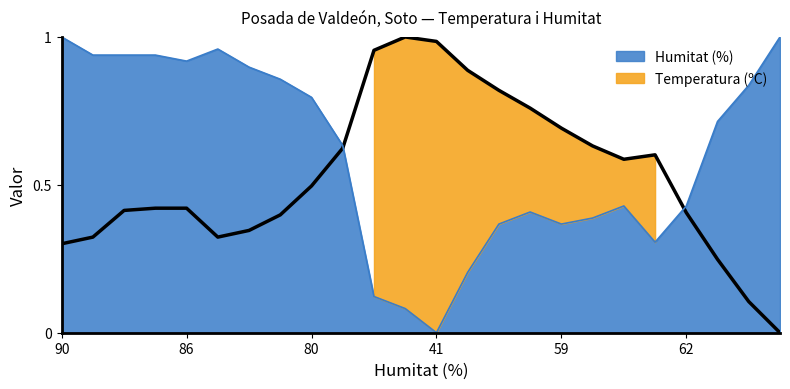

Does the chart have visible grid lines?

No